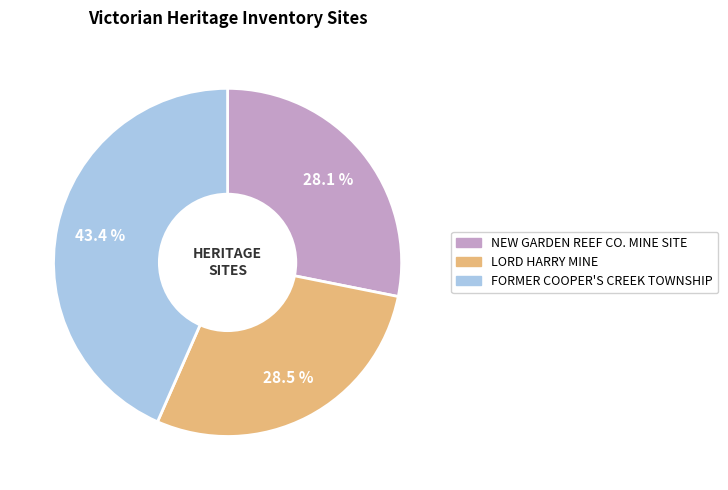

Which slice is the largest?

FORMER COOPER'S CREEK TOWNSHIP